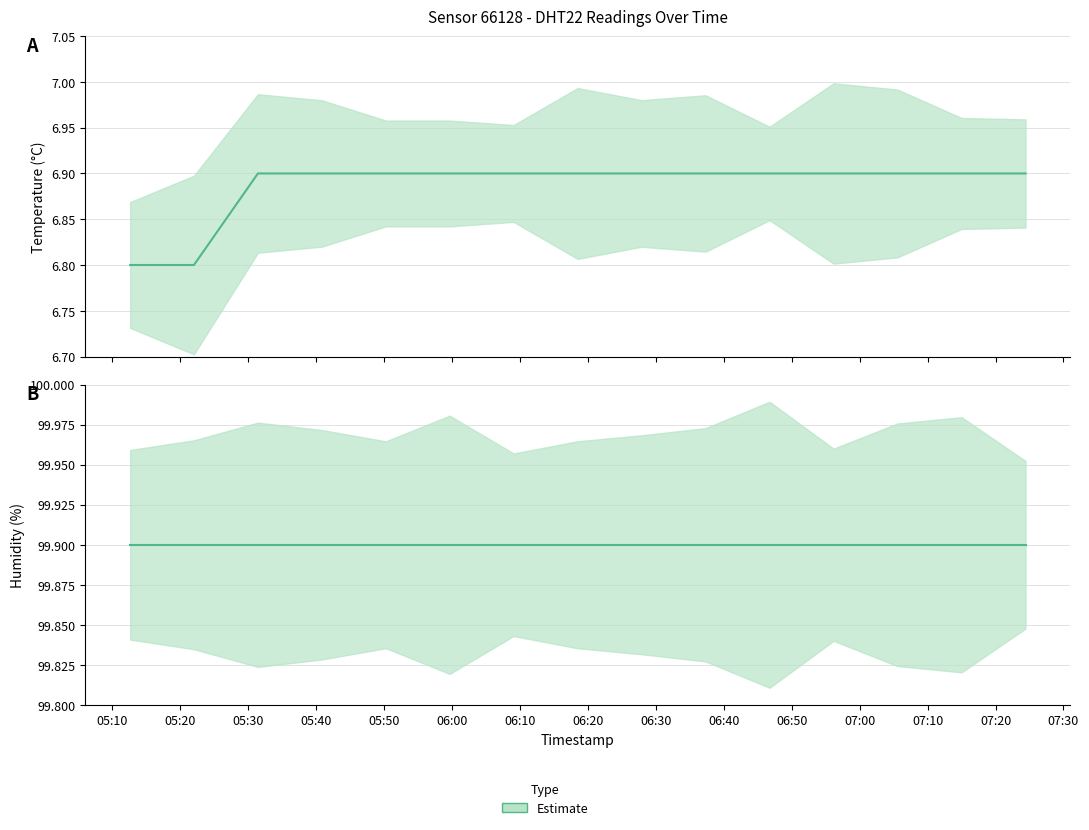

The value of temperature_lower at 2023-12-04T05:40:52 is 4.7. True or false?

False